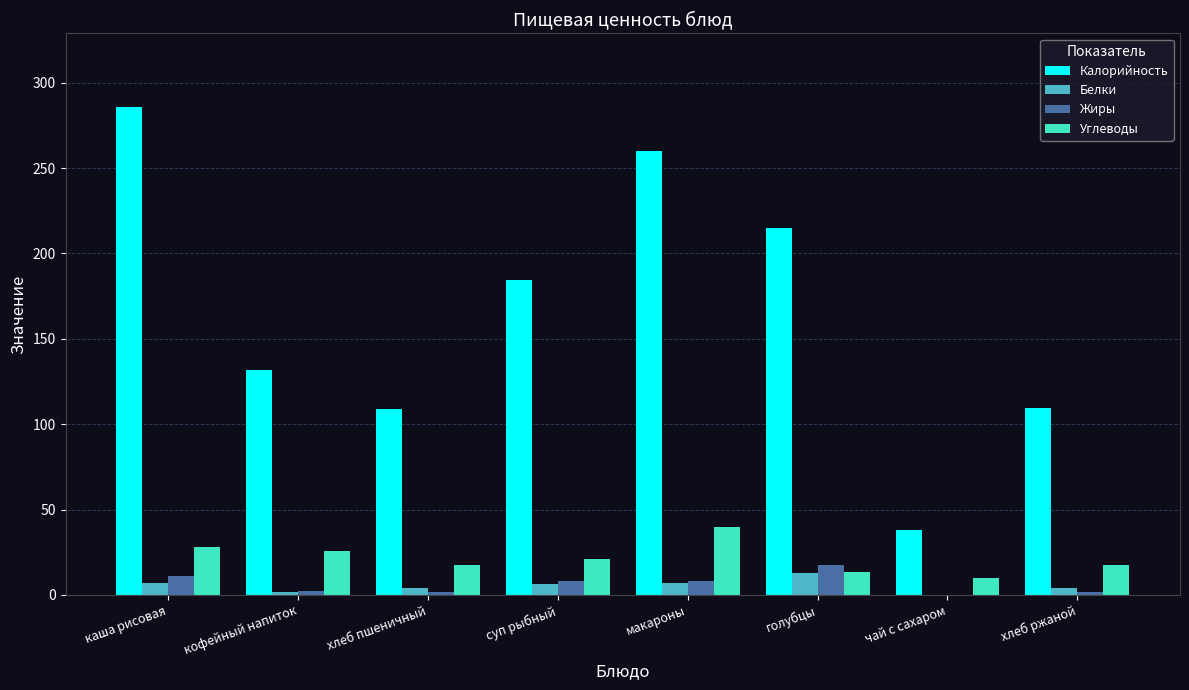

What is the total value across all series at макароны?

314.8